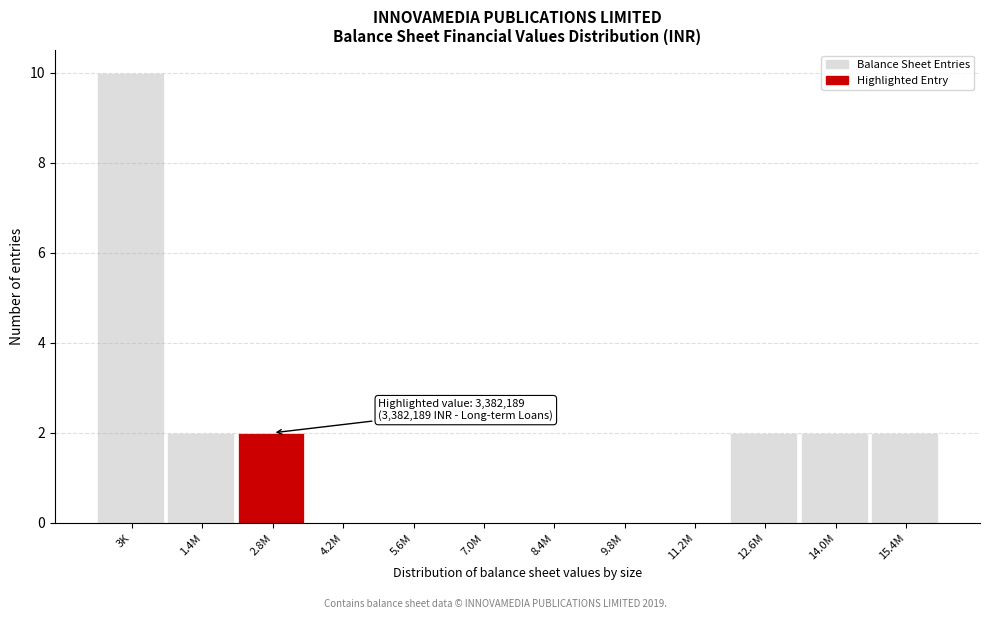

Reading left to right, extract all data points from this chart.

3K=10	1.4M=2	2.8M=2	4.2M=0	5.6M=0	7.0M=0	8.4M=0	9.8M=0	11.2M=0	12.6M=2	14.0M=2	15.4M=2